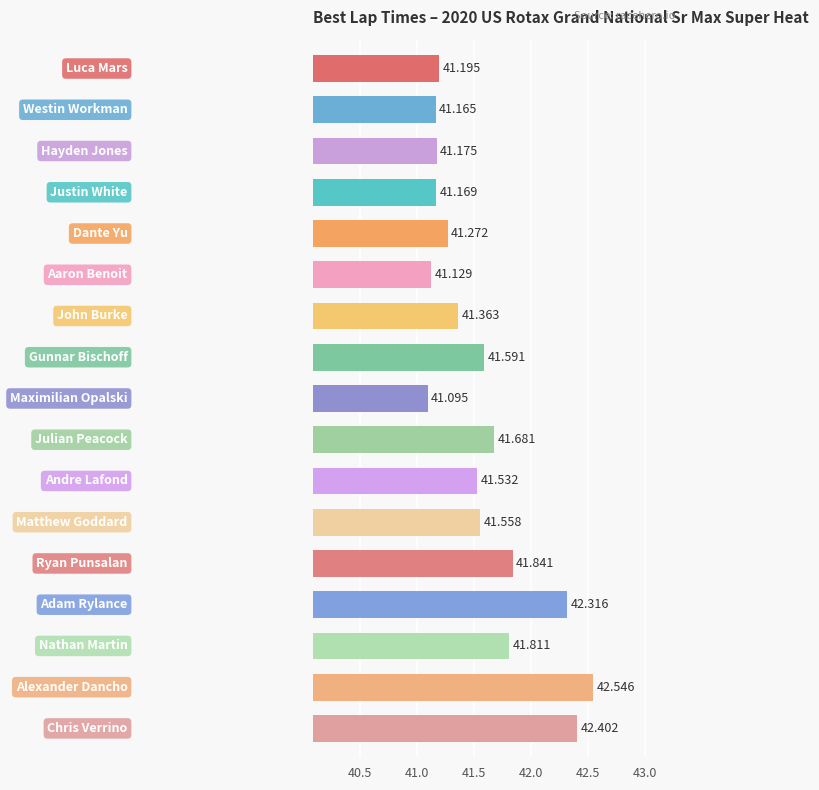

What is the difference between the maximum and minimum values?

1.5